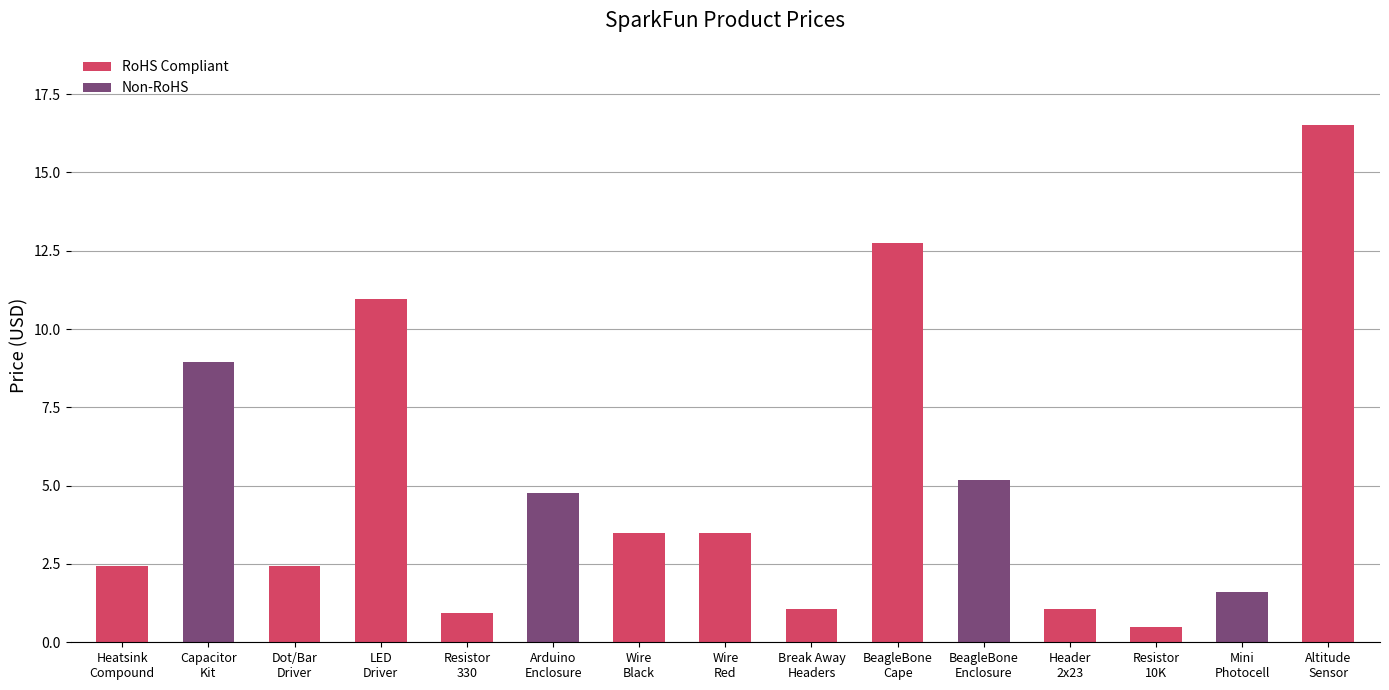

What is the minimum value shown in the chart?

0.5